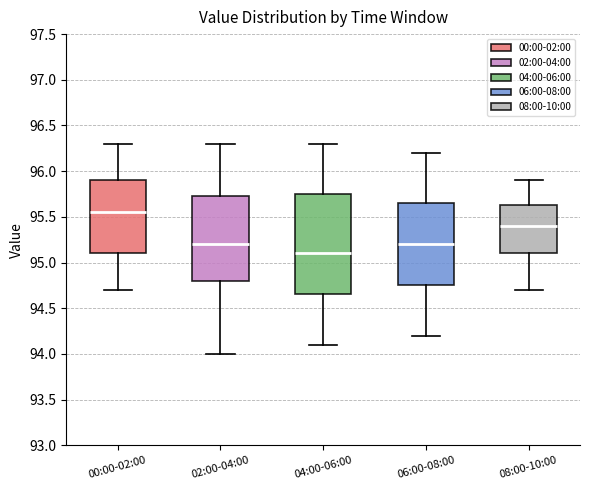

Reading left to right, read every box against the y-axis: the position of its median line, the range the box covers, and the ends of its whiskers. The values are not printed on the chart, so give them approximately, as read against the axis.

00:00-02:00: median 95.55, box 95.10 to 95.90, whiskers 94.70 to 96.30
02:00-04:00: median 95.20, box 94.80 to 95.75, whiskers 94.00 to 96.30
04:00-06:00: median 95.10, box 94.65 to 95.75, whiskers 94.10 to 96.30
06:00-08:00: median 95.20, box 94.75 to 95.65, whiskers 94.20 to 96.20
08:00-10:00: median 95.40, box 95.10 to 95.65, whiskers 94.70 to 95.90